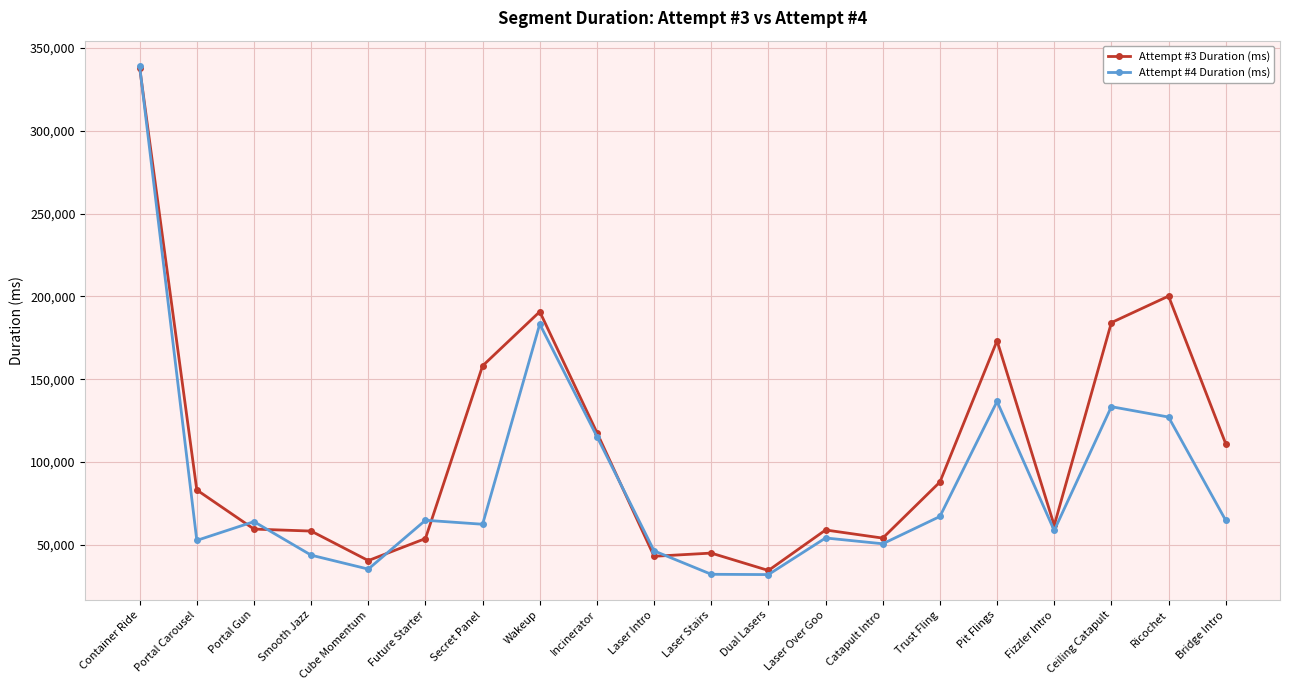

Which category has the highest value in the Attempt #4 Duration (ms) series?

Container Ride